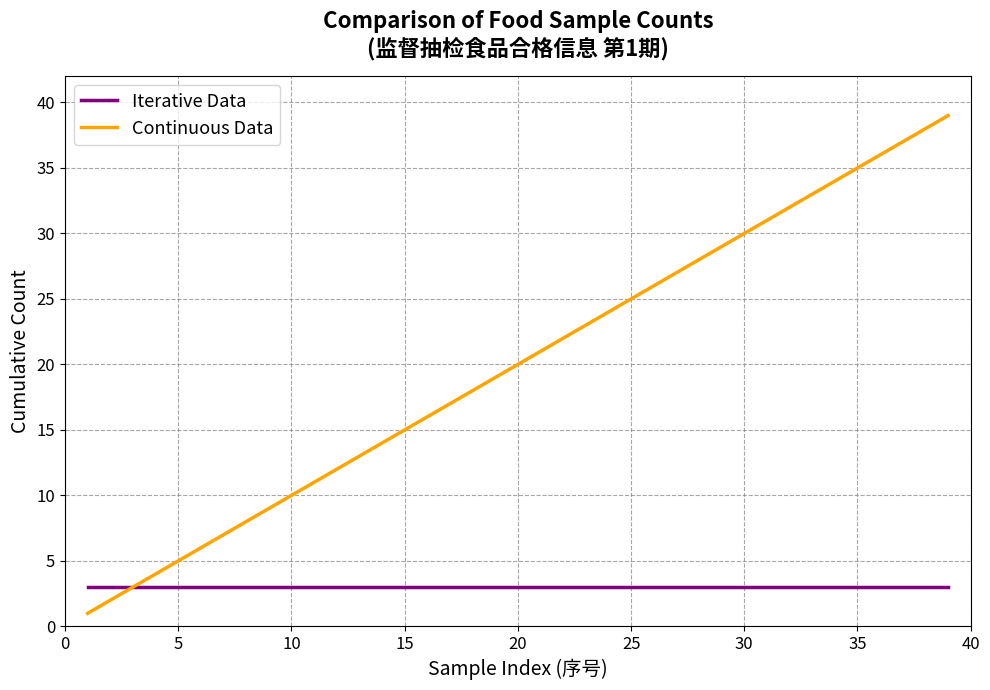

Rank the series by their maximum value, from lowest to highest.

Iterative Data, Continuous Data